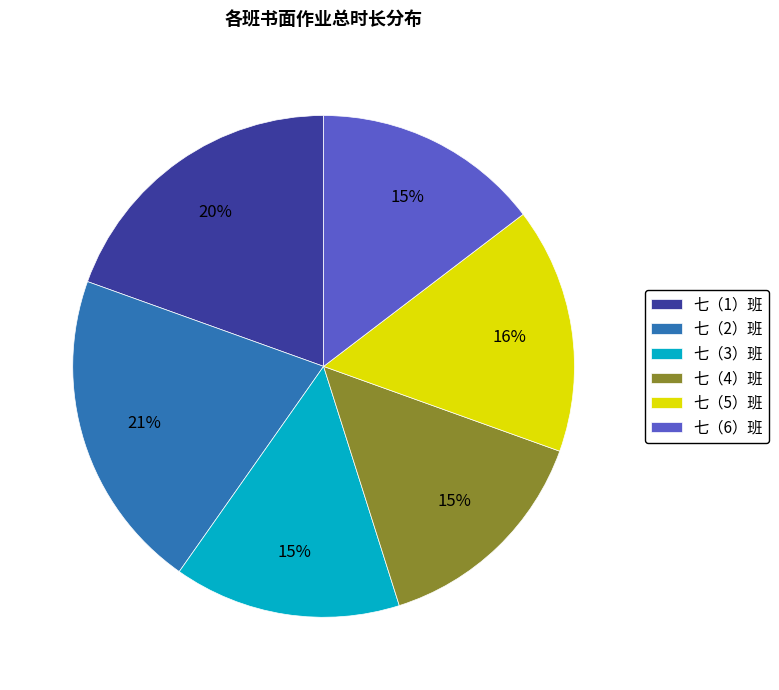

Is there any slice that represents more than half of the pie?

No